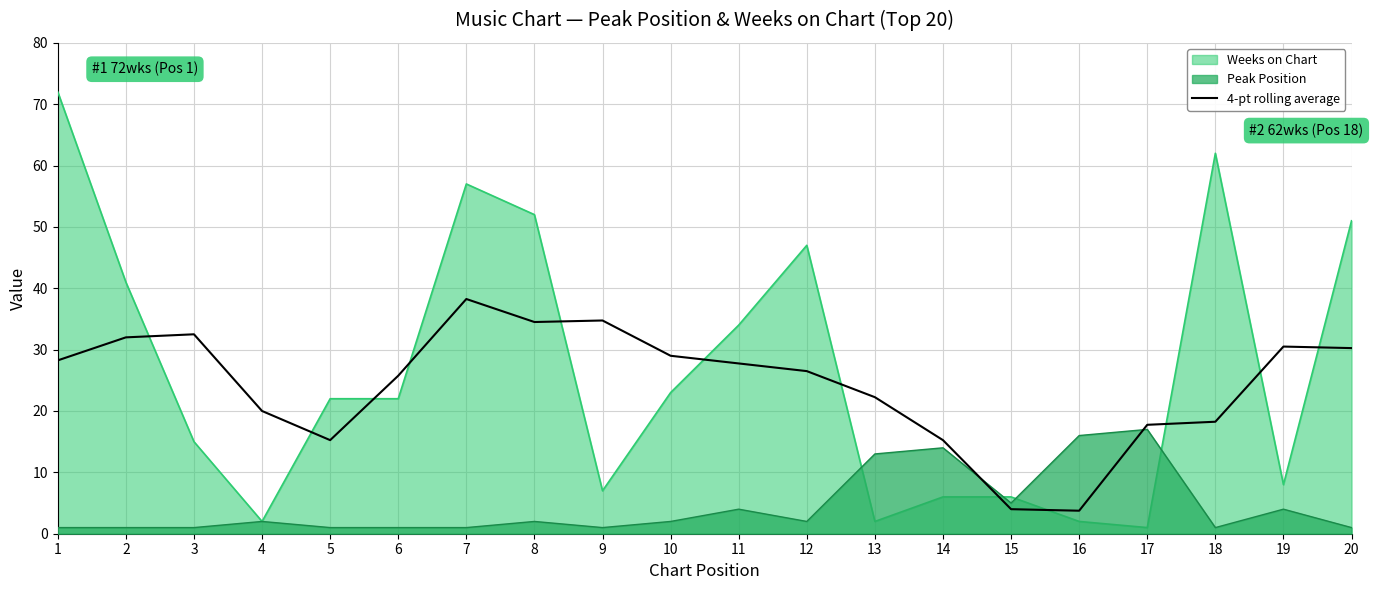

Reading left to right, what are all the values shown in this chart?

28.2	32.0	32.5	20.0	15.2	25.8	38.2	34.5	34.8	29.0	27.8	26.5	22.2	15.2	4.0	3.8	17.8	18.2	30.5	30.2